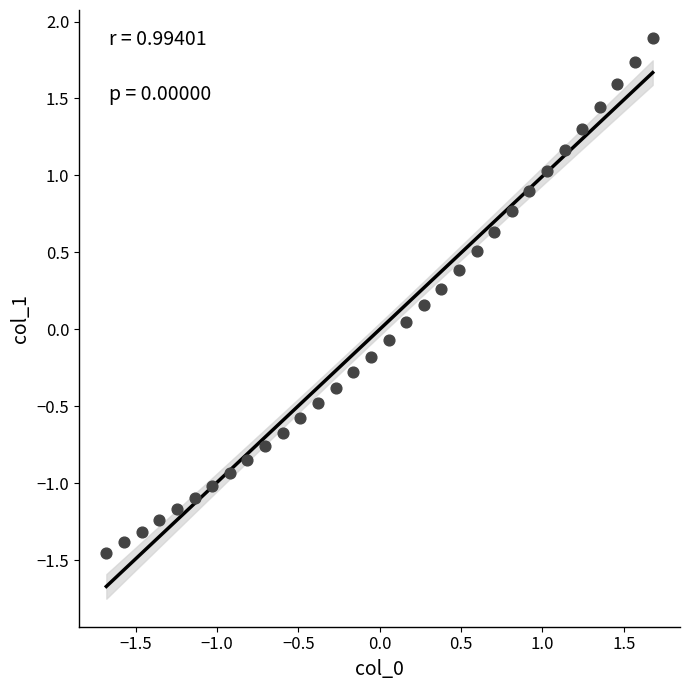

What is the range of X values (max minus min)?

3.4